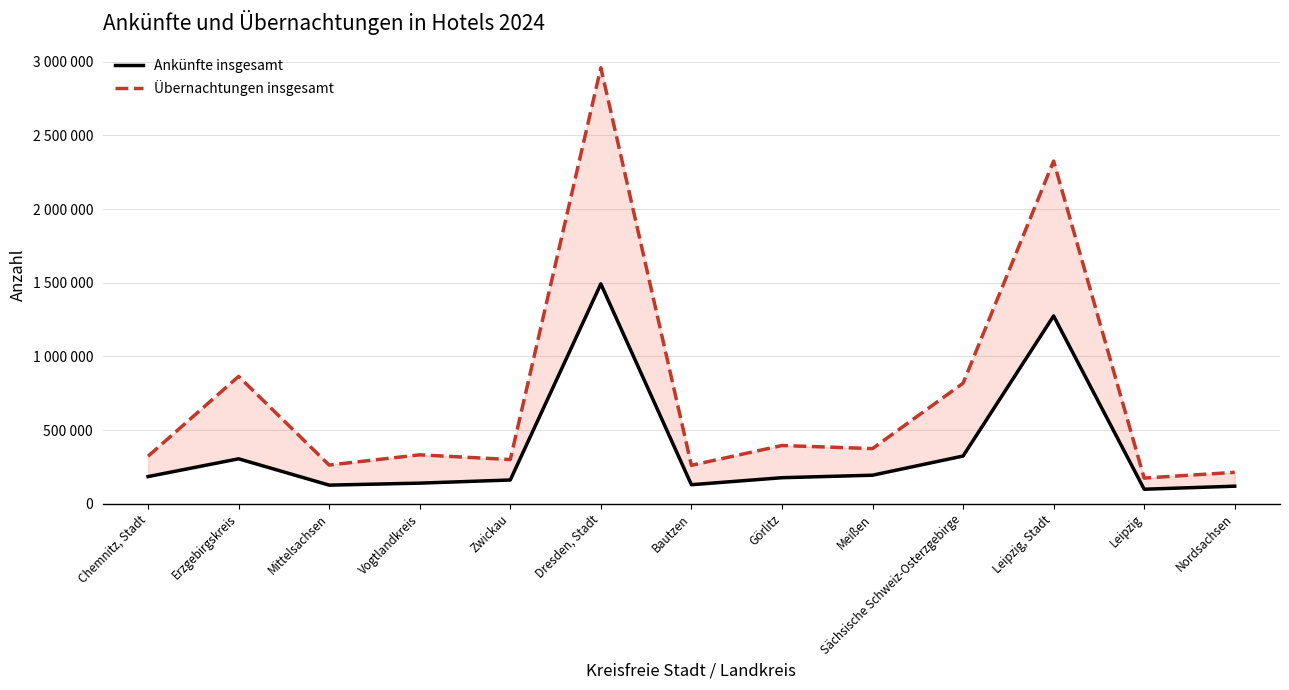

Does the chart have visible grid lines?

Yes